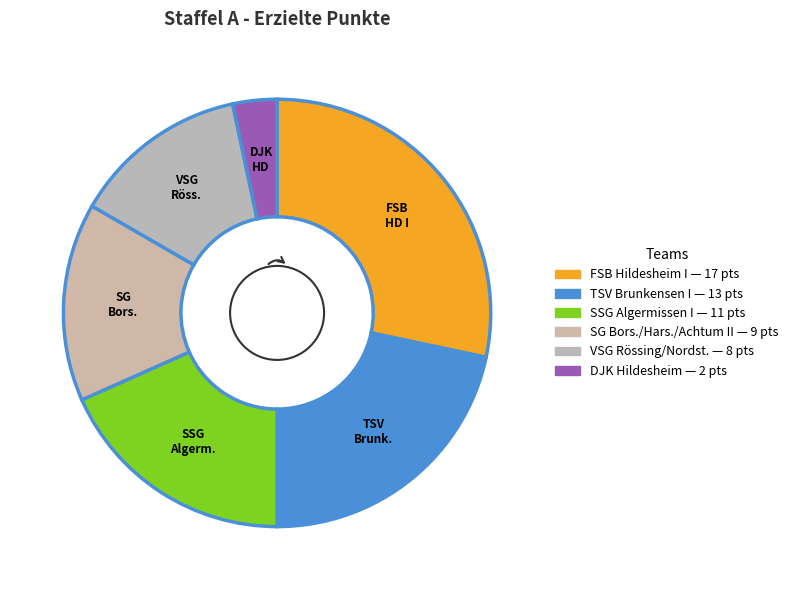

How many slices are in this pie chart?

6